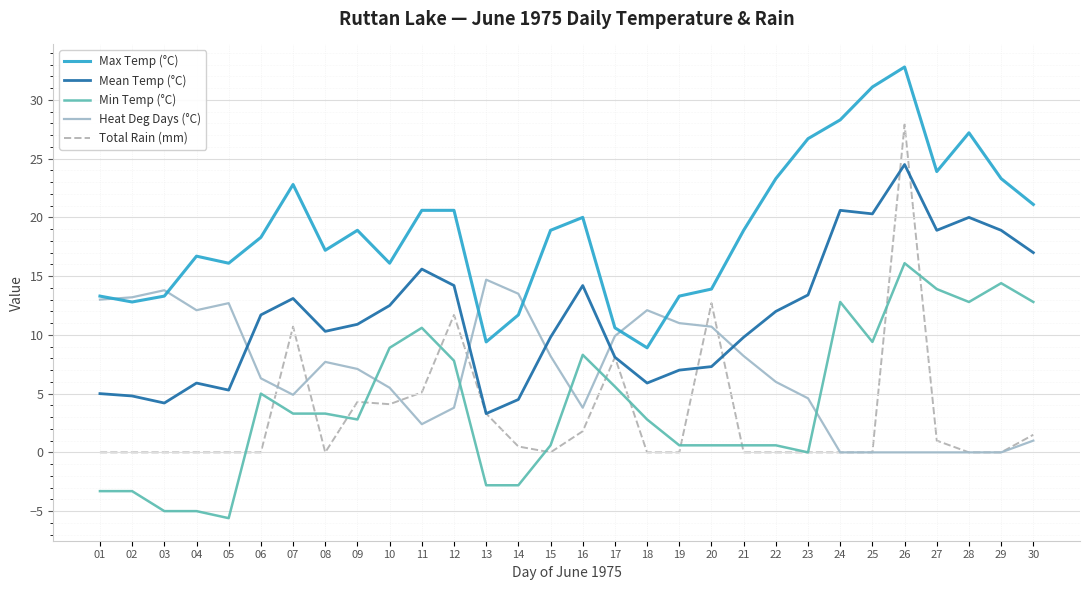

True or false: Mean Temp (°C) and Min Temp (°C) intersect in this chart.

False